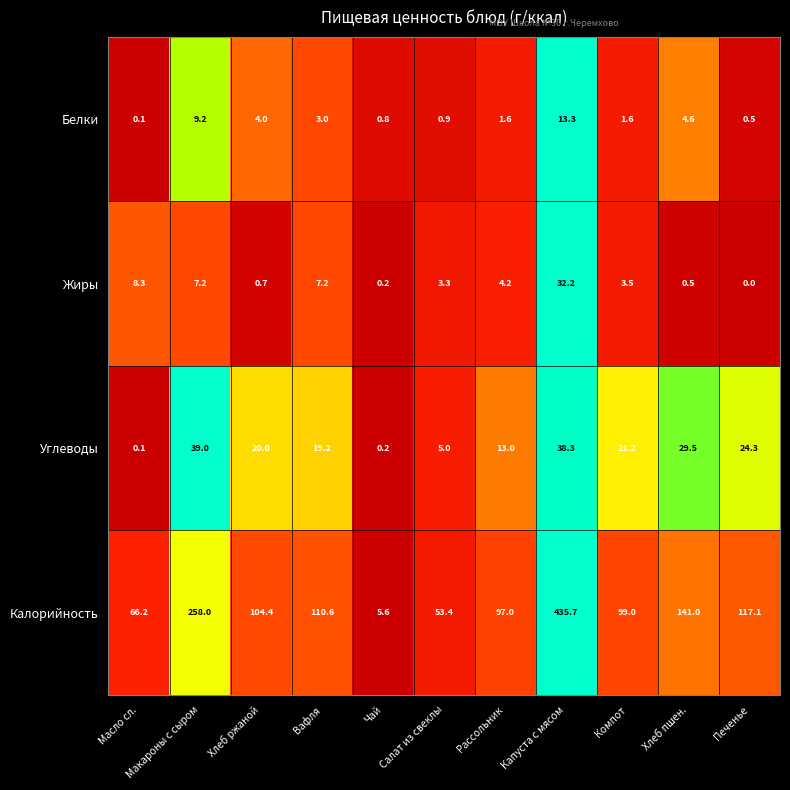

Where does the Белки series first go above 1?

Макароны с сыром